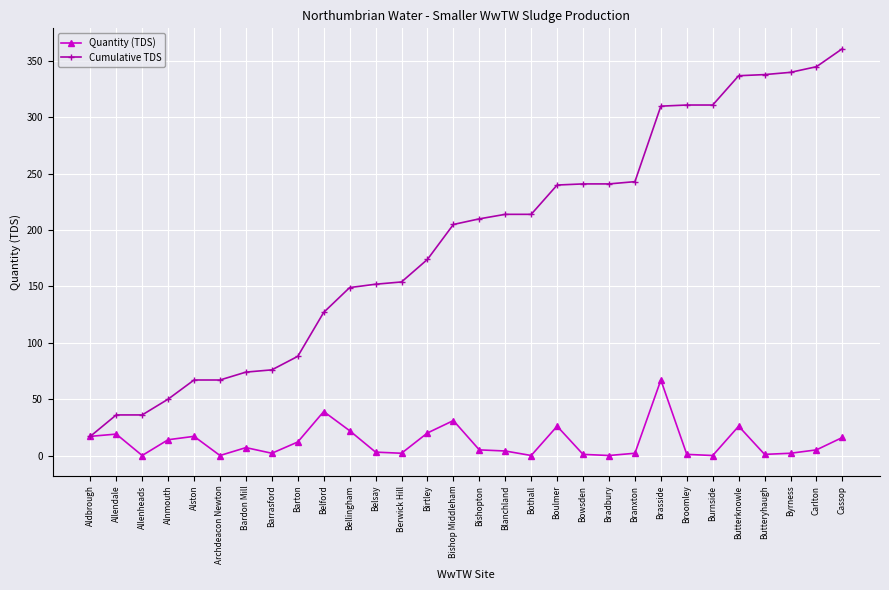

What is the label of the 26th point from the left?

Butterknowle